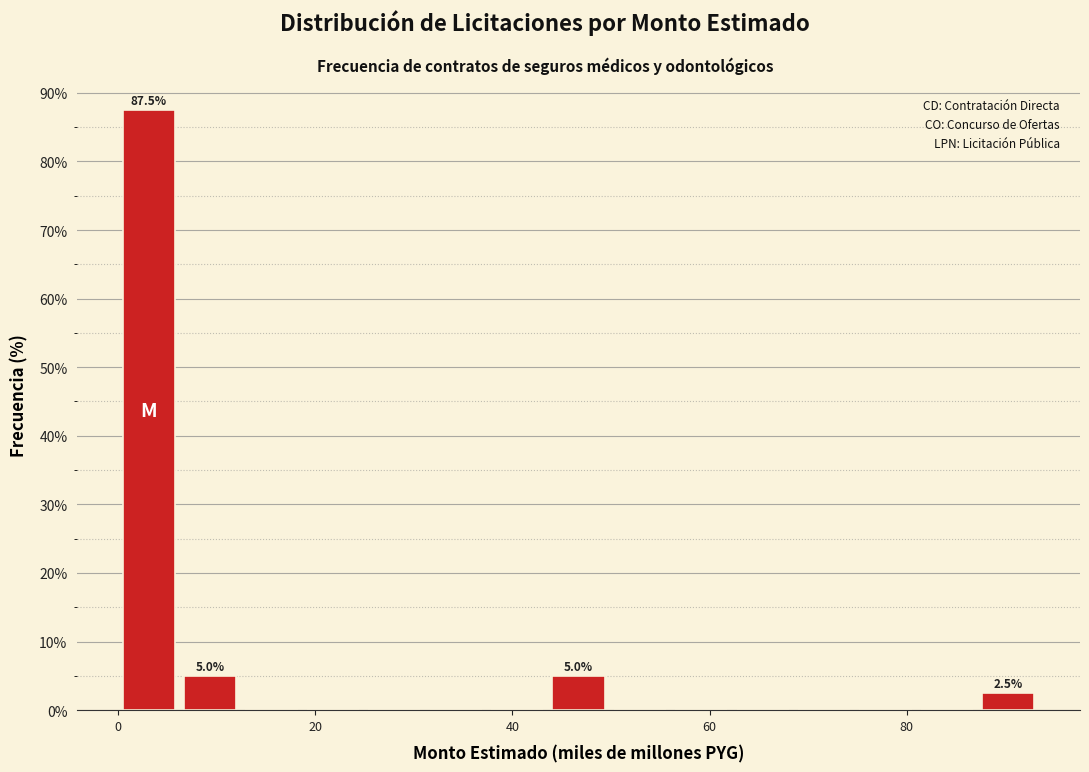

Read against the x-axis, roughly where is the centre of the tallest bar?

4